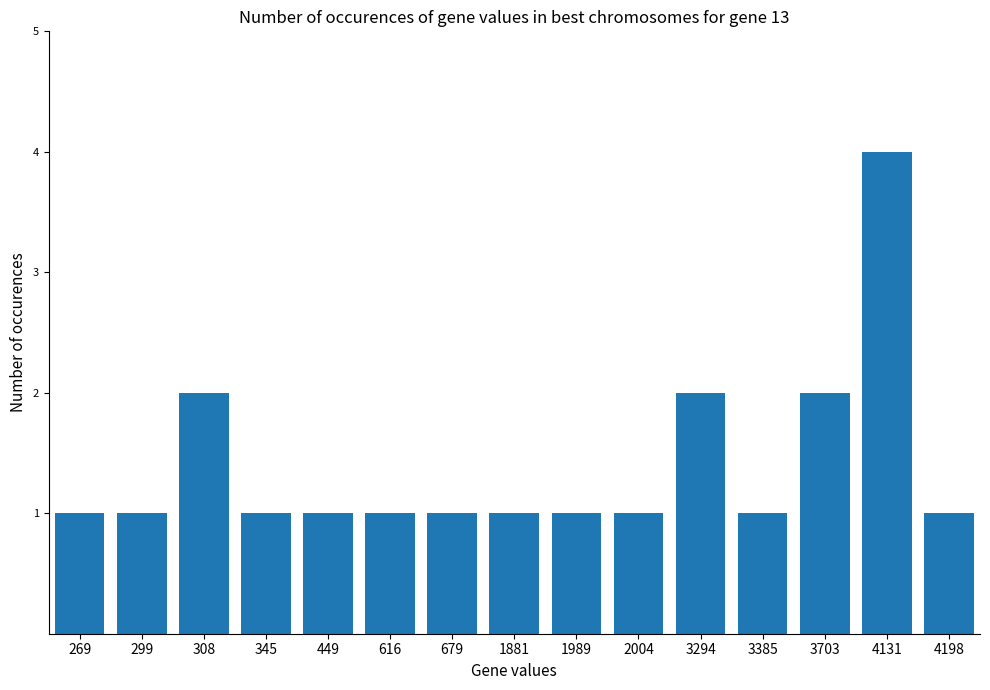

What is the maximum value shown in the chart?

4